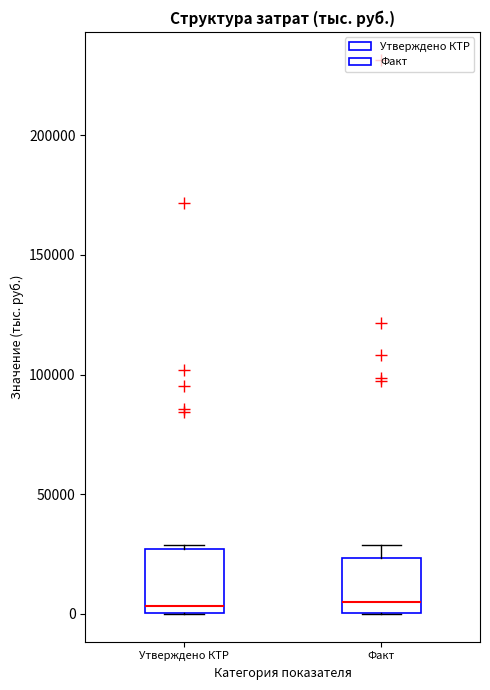

Reading left to right, transcribe this box plot: for each box, give where its median line is, the range the box spans, and where its two whiskers end, as read against the y-axis. The values are not printed on the chart, so give them approximately, as read against the axis.

Утверждено КТР: median 5000, box 0 to 25000, whiskers 0 to 30000
Факт: median 5000, box 0 to 25000, whiskers 0 to 30000